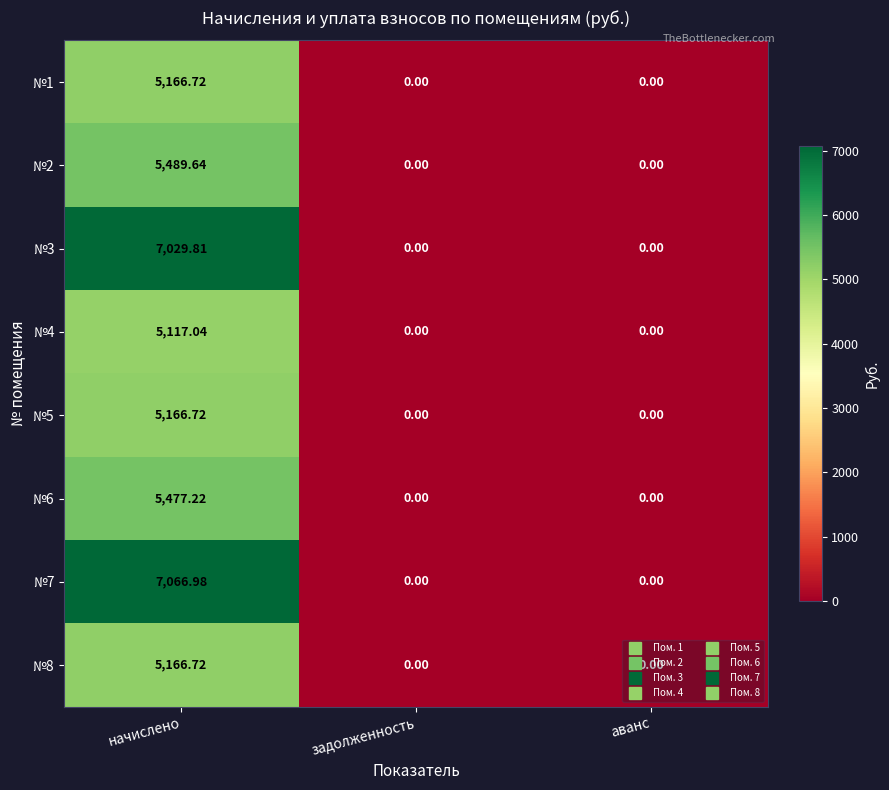

Which series changed the most between начислено and аванс?

№7